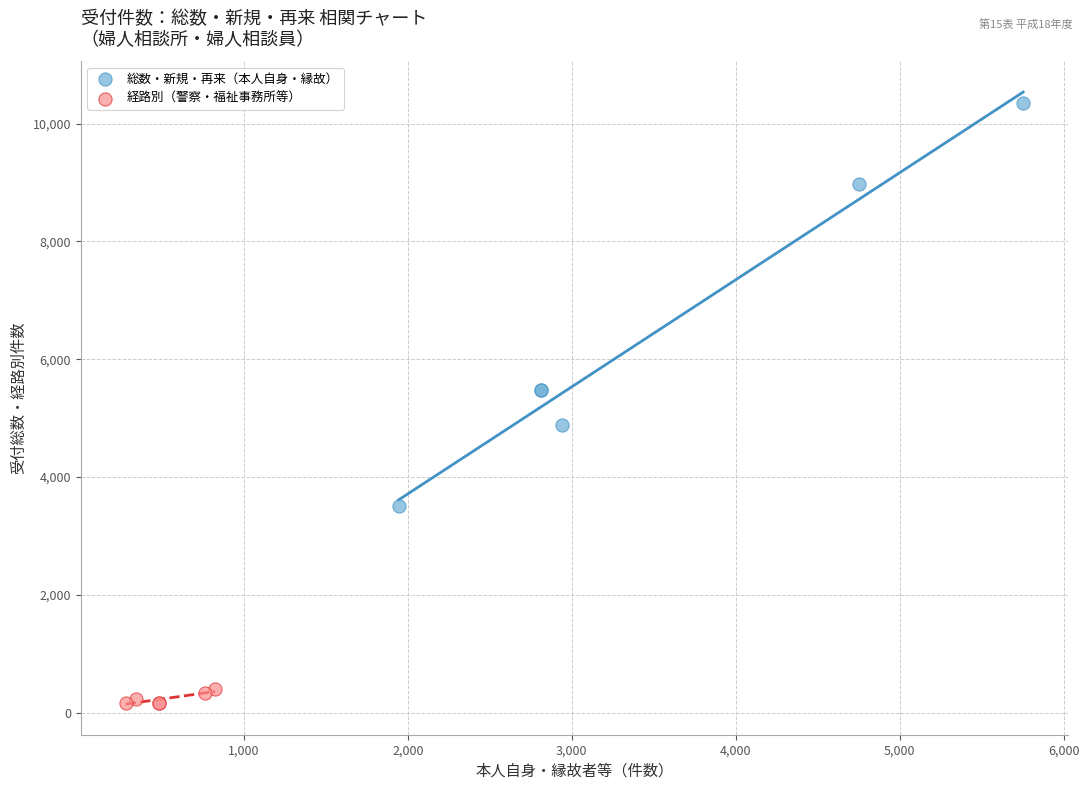

Which series contains the lowest Y value?

経路別（警察・福祉事務所等）